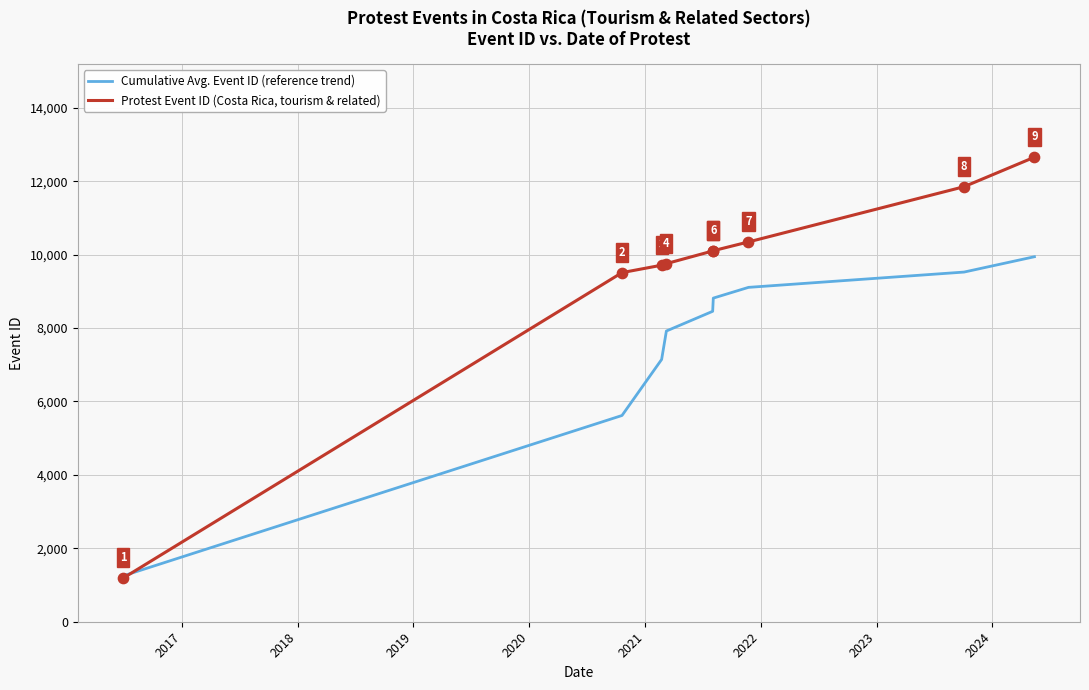

Which series has the largest range (max minus min)?

Protest Event ID (Costa Rica, tourism & related)